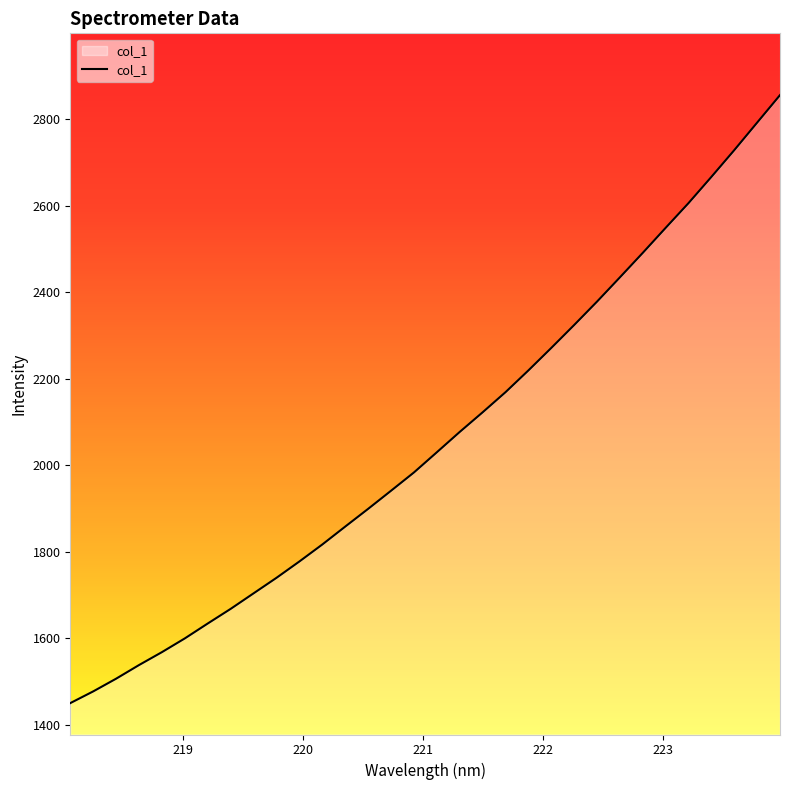

How many lines are shown in the chart?

1